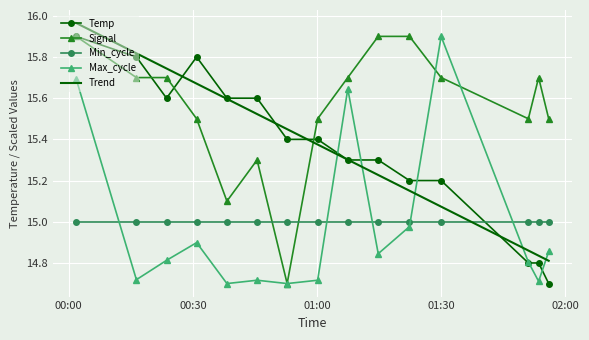

Which series has the largest total across all categories?

Signal